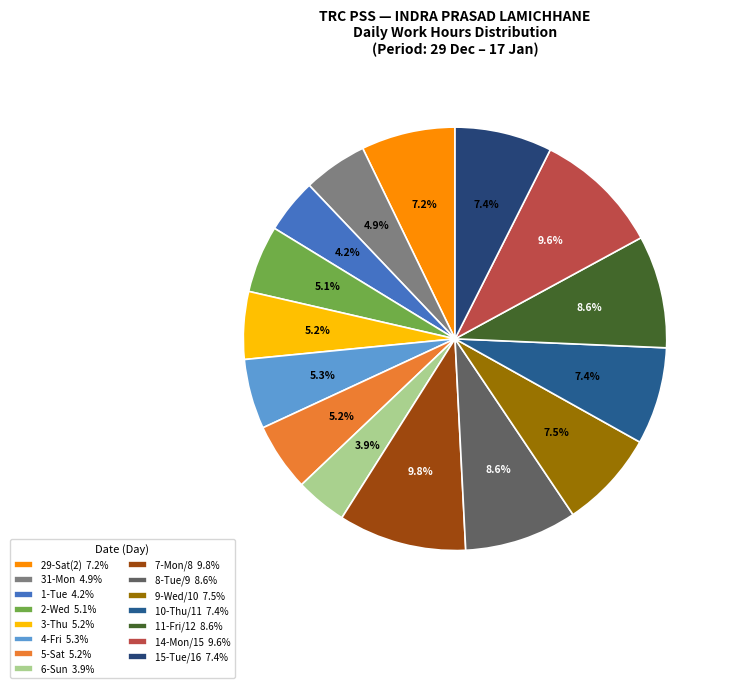

Count the number of slices in the pie.

15